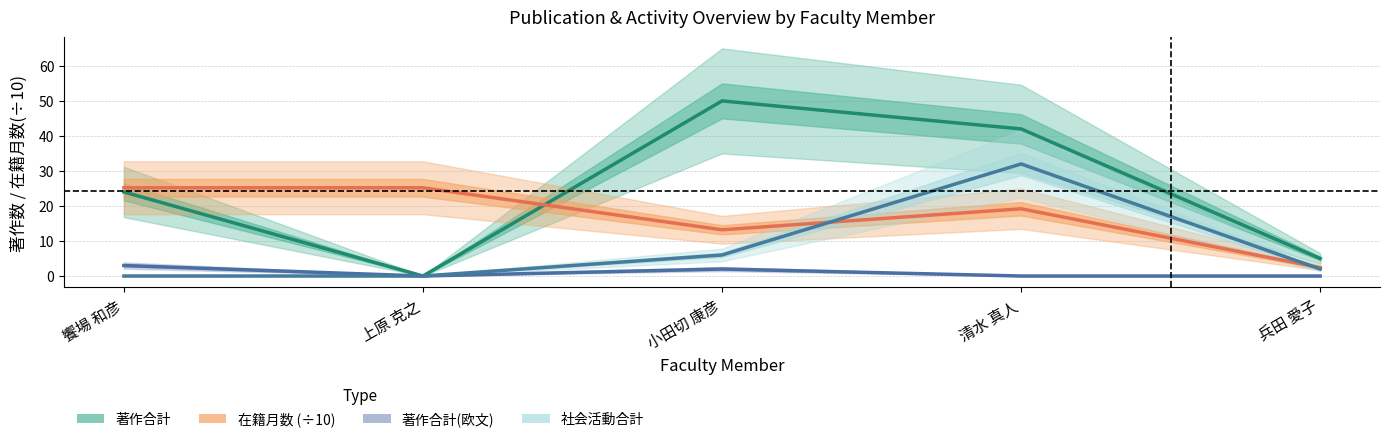

Between 饗場 和彦 and 兵田 愛子, which is larger?

饗場 和彦